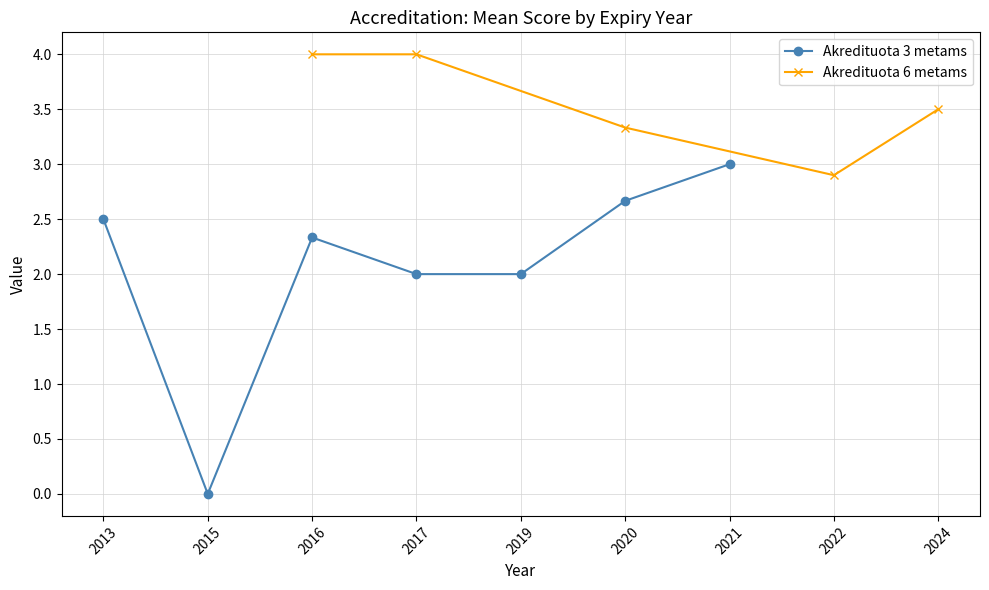

The value of Akredituota 3 metams at 2016 is 2.3. True or false?

True